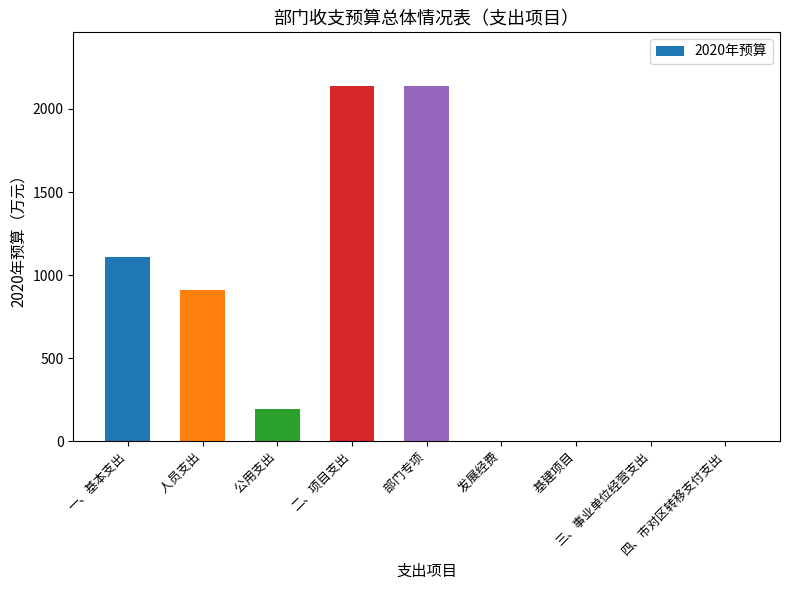

Reading left to right, transcribe all the data shown in this chart.

1108.8	911.8	197.0	2140.1	2140.1	0.0	0.0	0.0	0.0